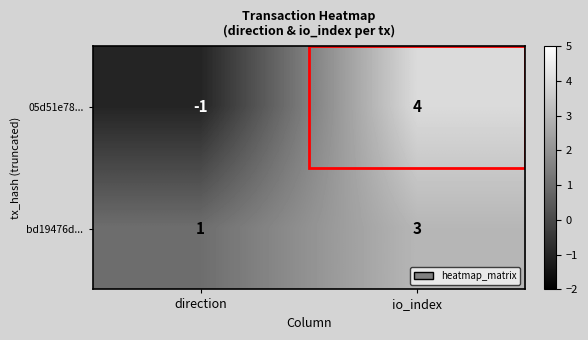

How many data points does each series have?

2